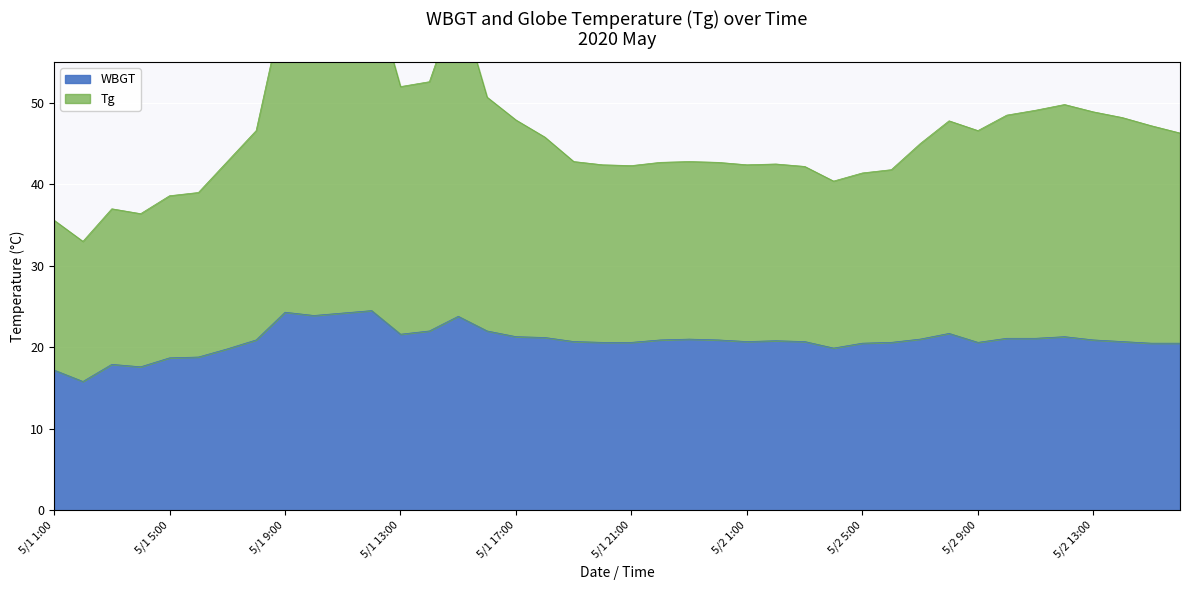

Reading right to left, transcribe all the data shown in this chart.

WBGT: 20.5	20.5	20.7	20.9	21.3	21.1	21.1	20.6	21.7	21.0	20.6	20.5	19.9	20.7	20.8	20.7	20.9	21.0	20.9	20.6	20.6	20.7	21.2	21.3	22.0	23.8	22.0	21.6	24.5	24.2	23.9	24.3	20.9	19.8	18.8	18.7	17.6	17.9	15.8	17.2
Tg: 46.3	47.2	48.2	48.9	49.8	49.1	48.5	46.6	47.8	45.0	41.8	41.4	40.4	42.2	42.5	42.4	42.7	42.8	42.7	42.3	42.4	42.8	45.8	47.9	50.7	62.8	52.6	52.0	64.5	63.7	62.7	62.7	46.6	42.8	39.0	38.6	36.4	37.0	33.0	35.6